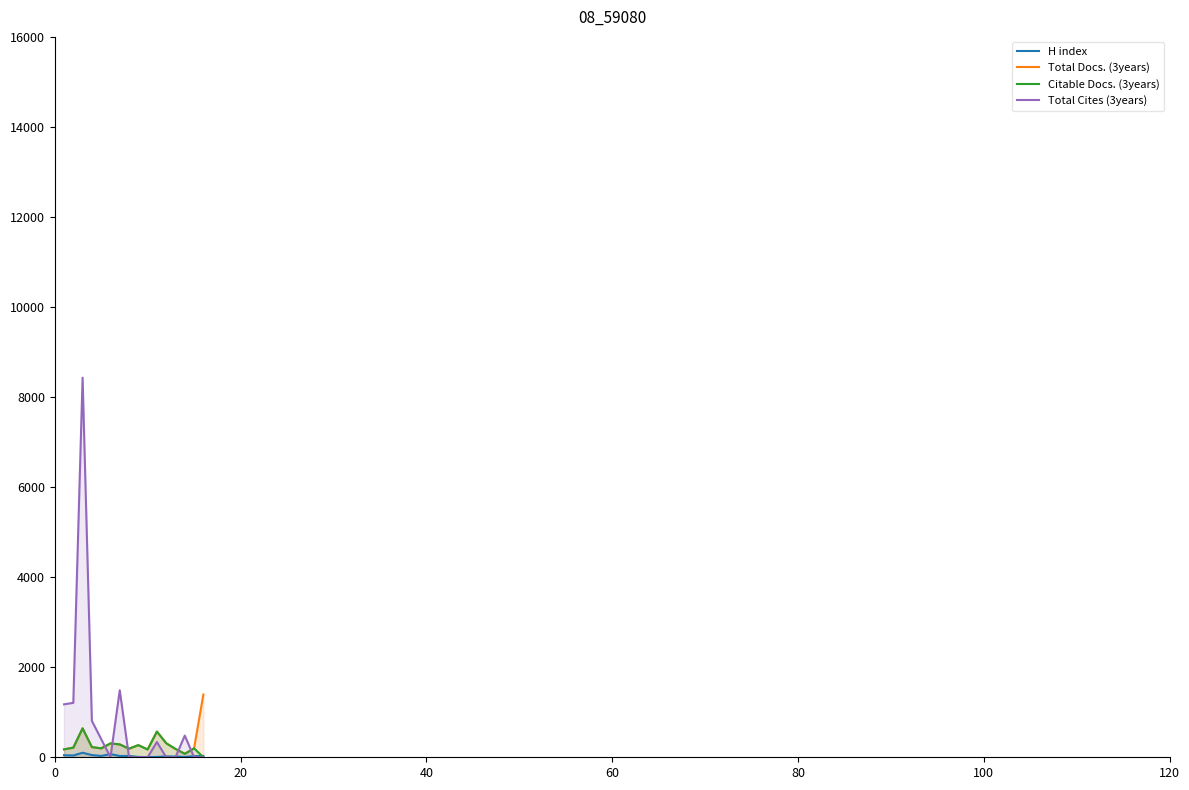

What is the maximum value shown in the chart?

8431